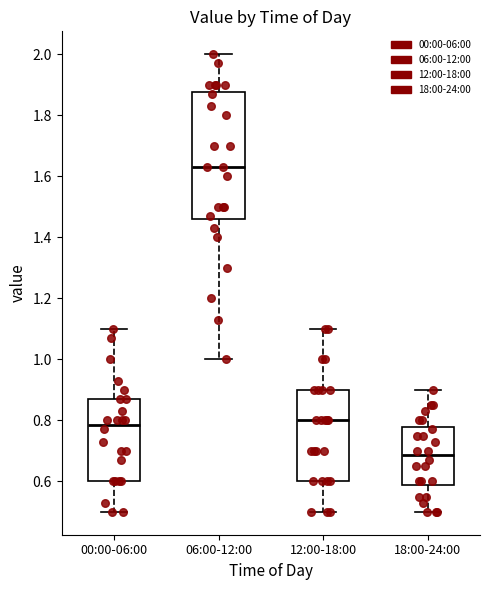

Reading left to right, read every box against the y-axis: the position of its median line, the range the box covers, and the ends of its whiskers. The values are not printed on the chart, so give them approximately, as read against the axis.

00:00-06:00: median 0.78, box 0.60 to 0.88, whiskers 0.50 to 1.10
06:00-12:00: median 1.64, box 1.46 to 1.88, whiskers 1.00 to 2.00
12:00-18:00: median 0.80, box 0.60 to 0.90, whiskers 0.50 to 1.10
18:00-24:00: median 0.68, box 0.58 to 0.78, whiskers 0.50 to 0.90